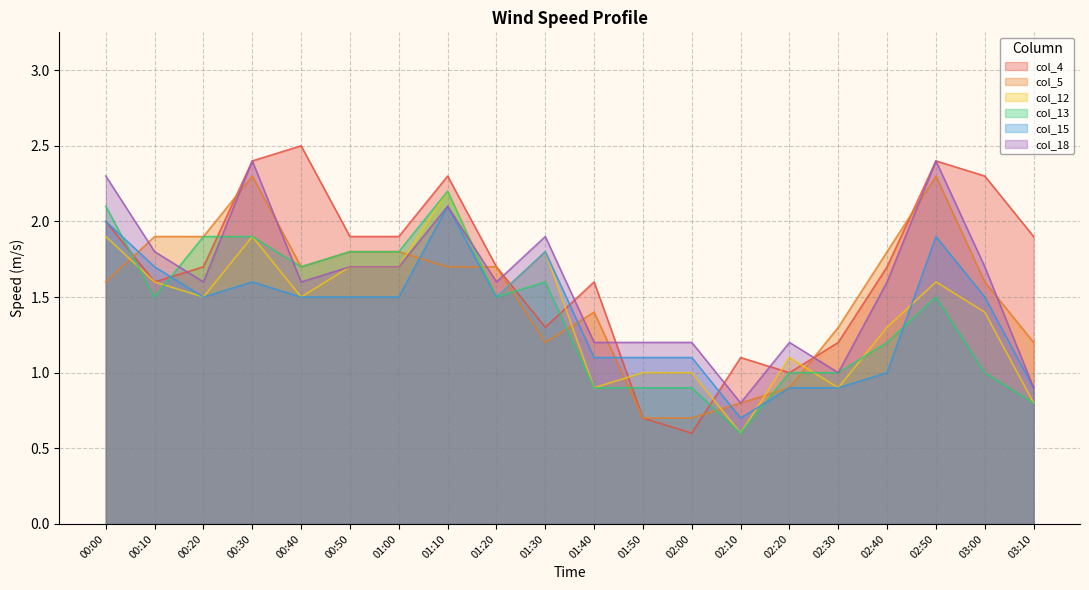

The value of col_5 at 03:10 is 1.2. True or false?

True